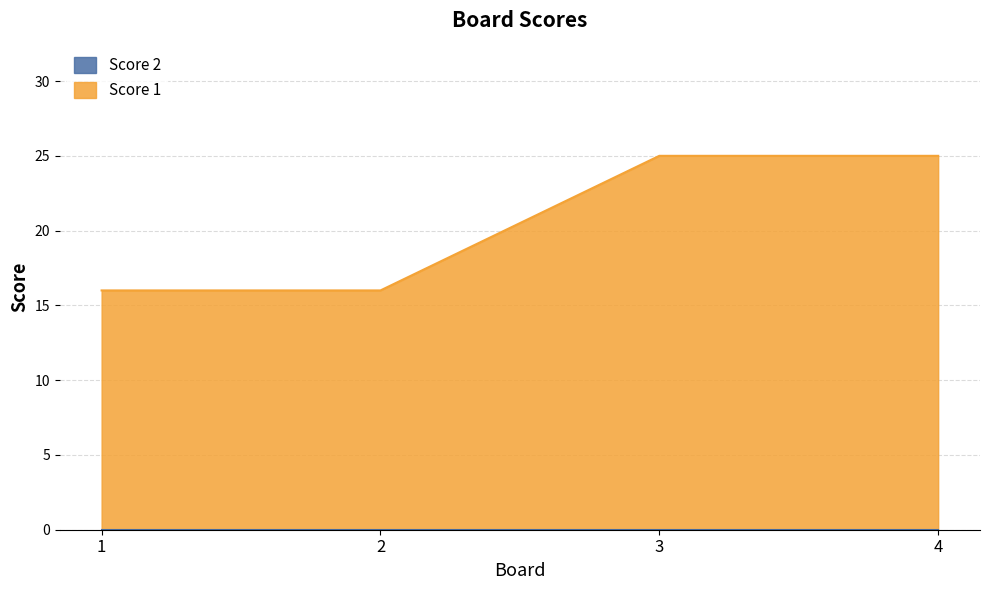

What is the sum of all values?

82